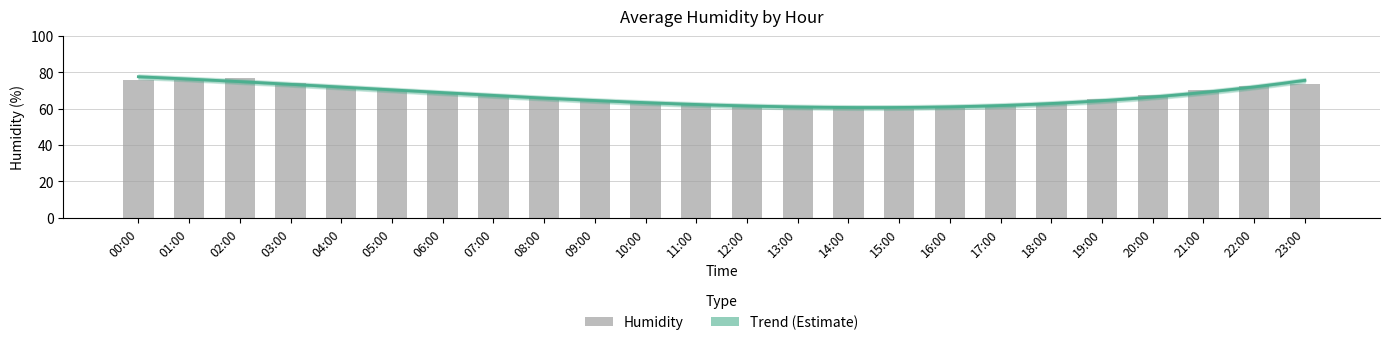

What is the label of the 24th bar from the left?

23:00